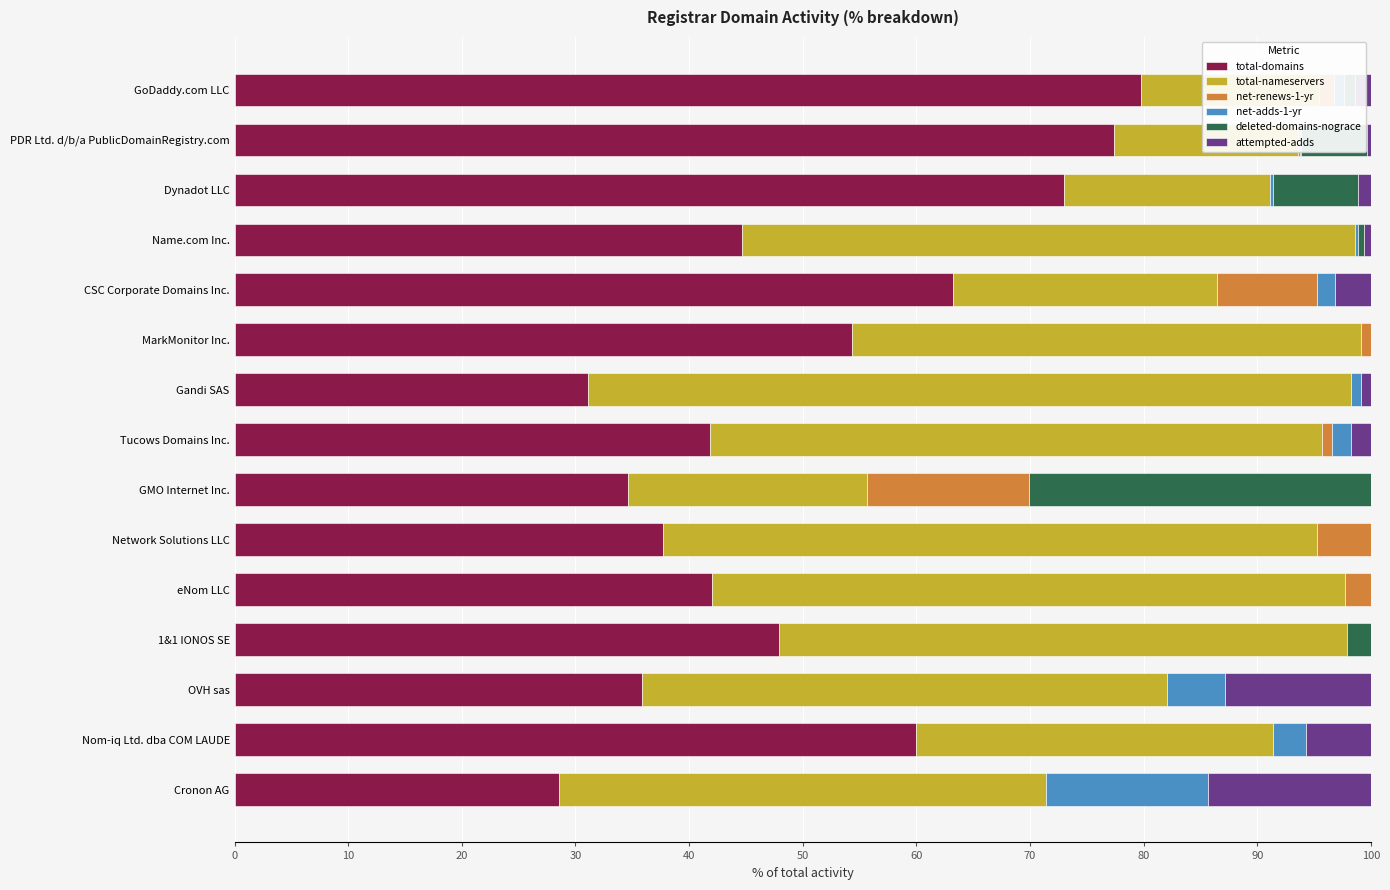

The total-domains series shows 73.0 at Dynadot LLC. True or false?

True